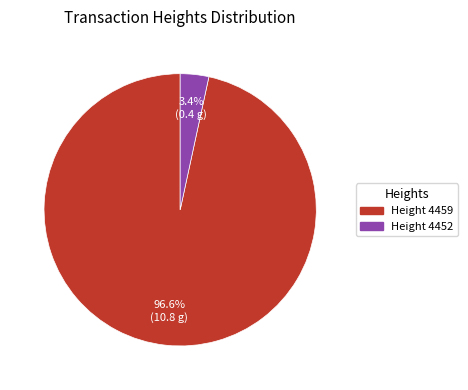

Is there any slice that represents more than half of the pie?

Yes